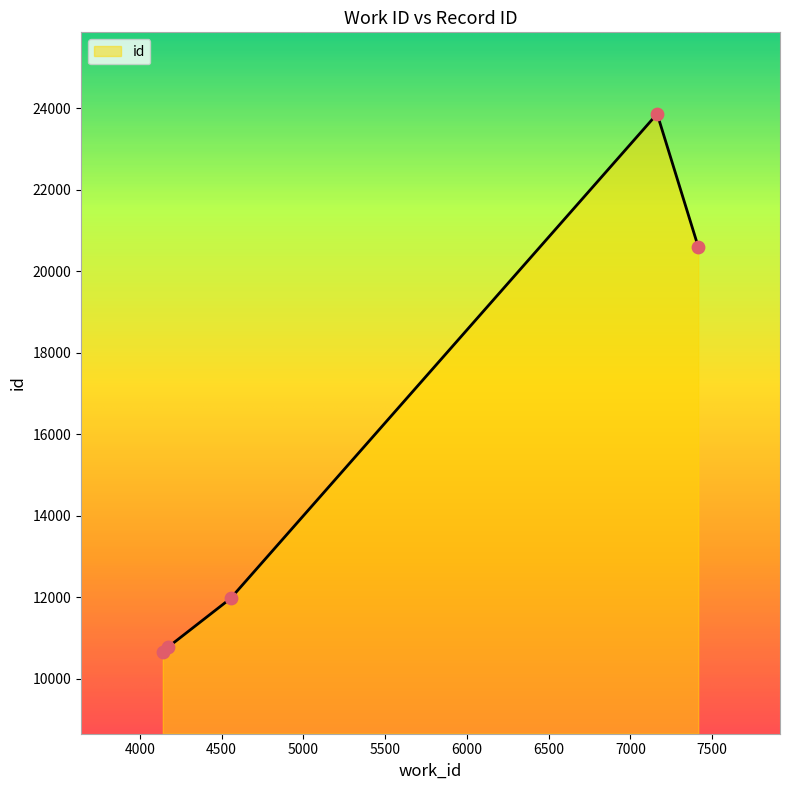

True or false: the data has more than 1 interior local peaks.

False